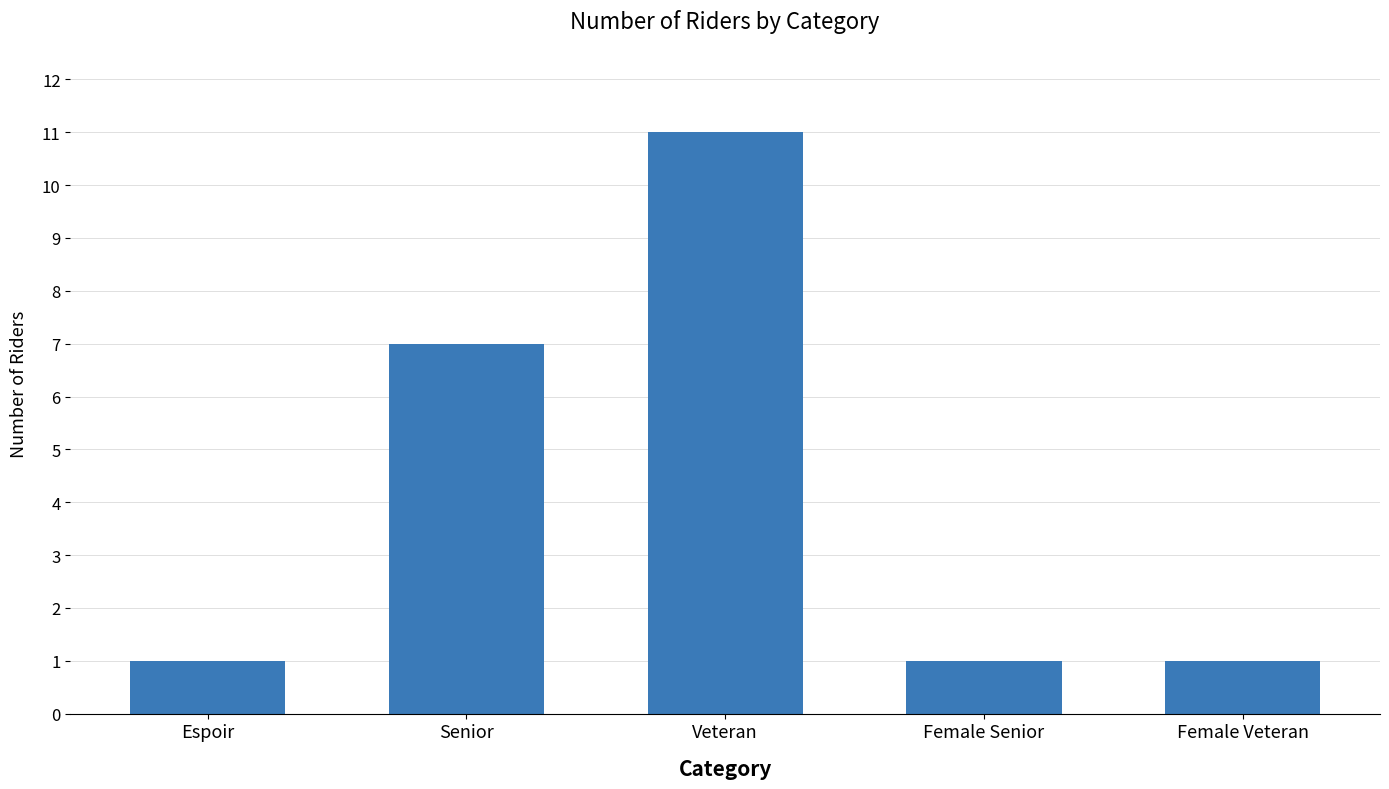

How many values are between 1 and 7?

4